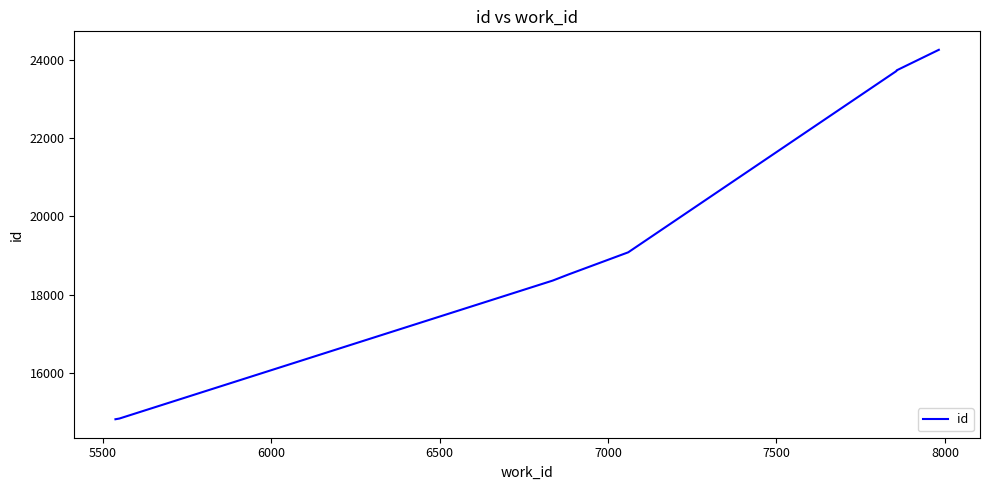

What is the minimum value shown in the chart?

14810